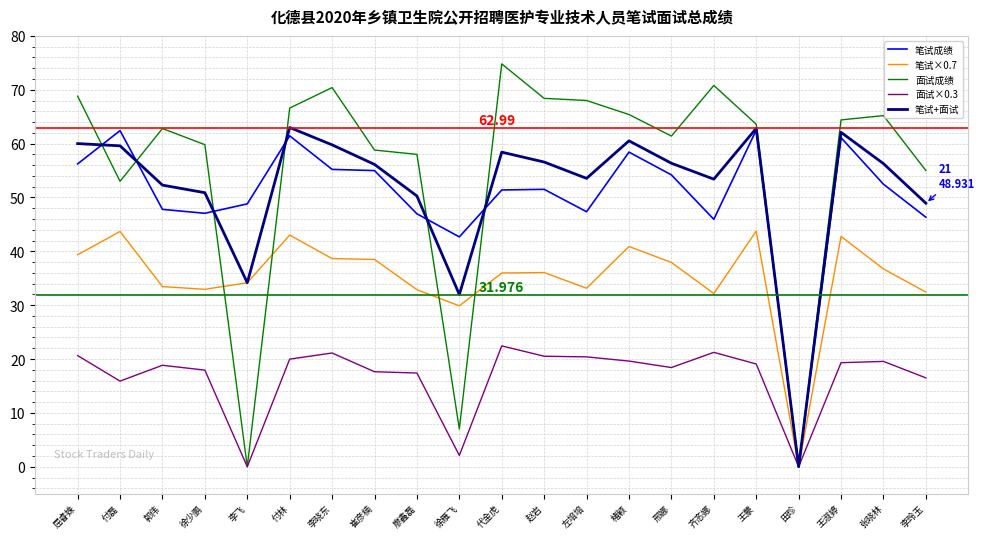

How many series are shown in this chart?

5